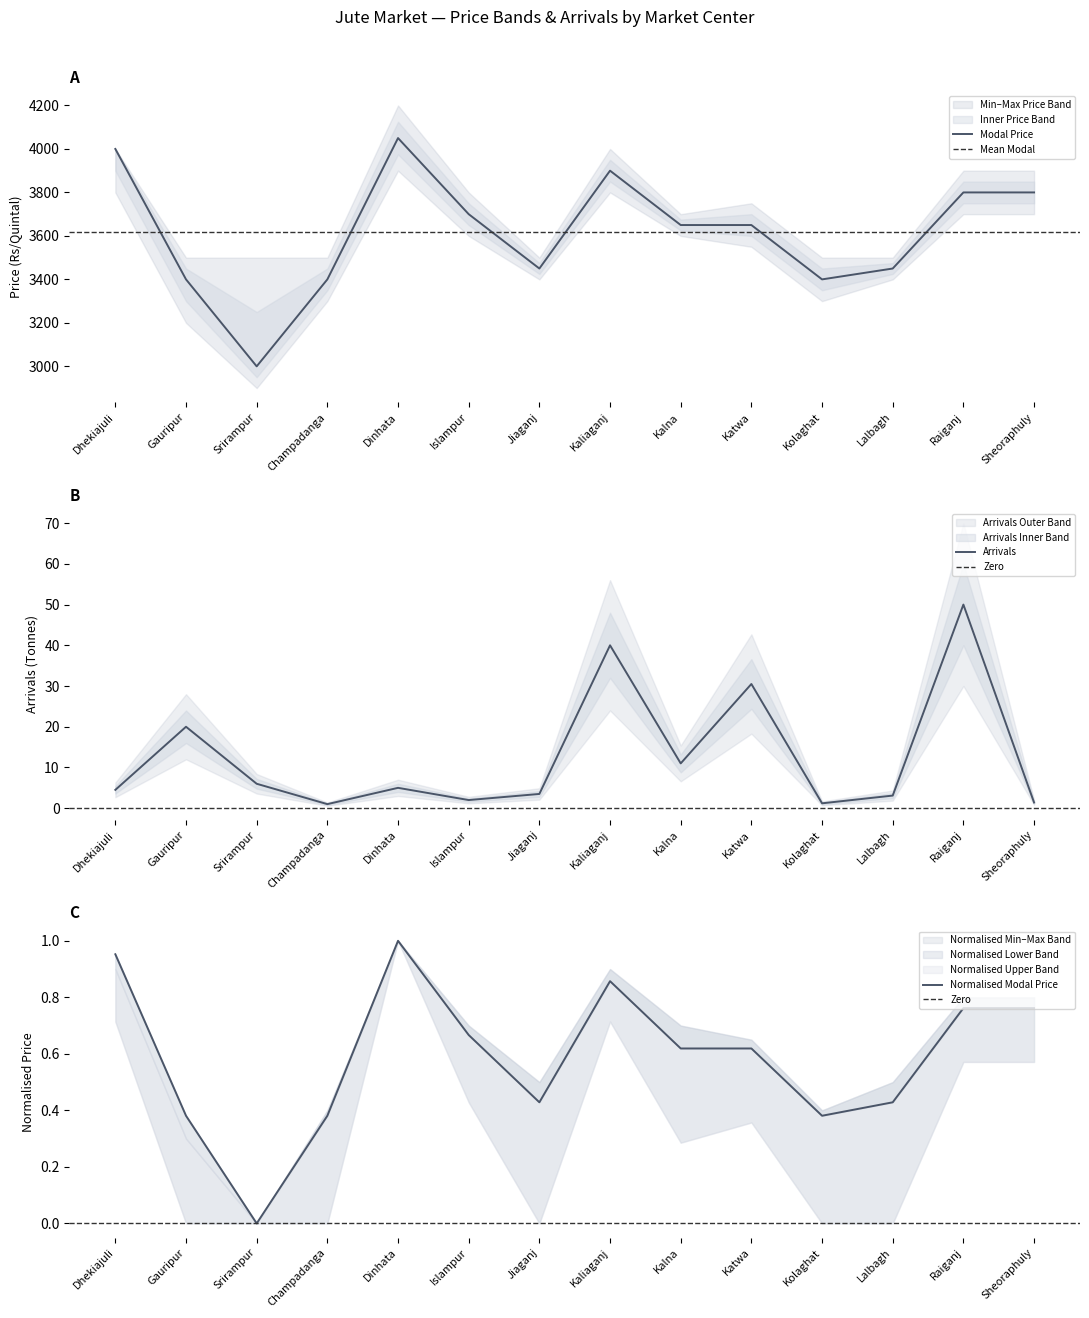

The value of Modal Price at Lalbagh is 5714. True or false?

False